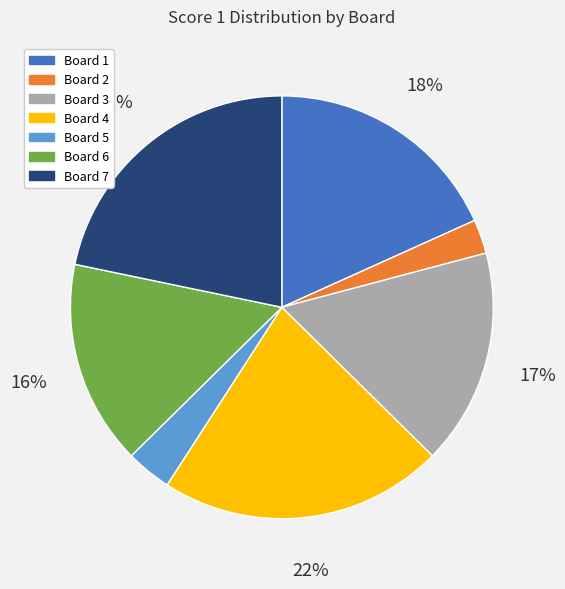

To the nearest percent, what percentage of the pie is Board 3?

17%